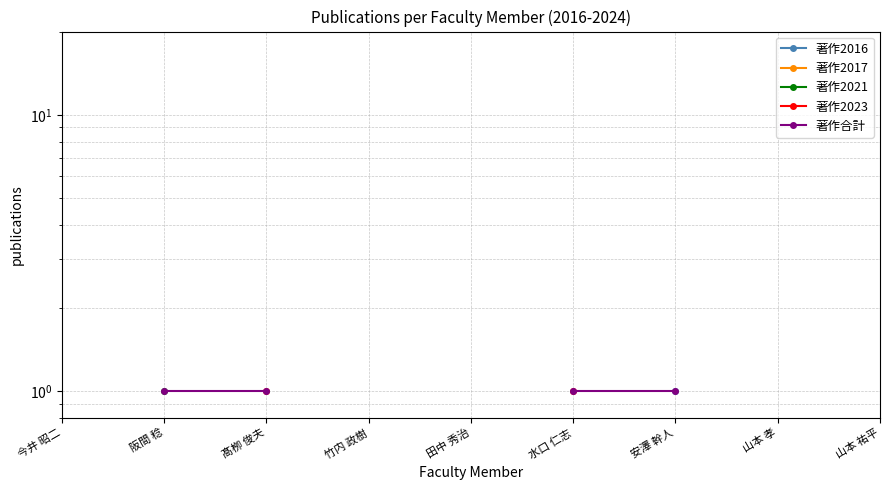

At 竹内 政樹, list the series in order from smallest to largest.

著作2016, 著作2017, 著作2021, 著作2023, 著作合計